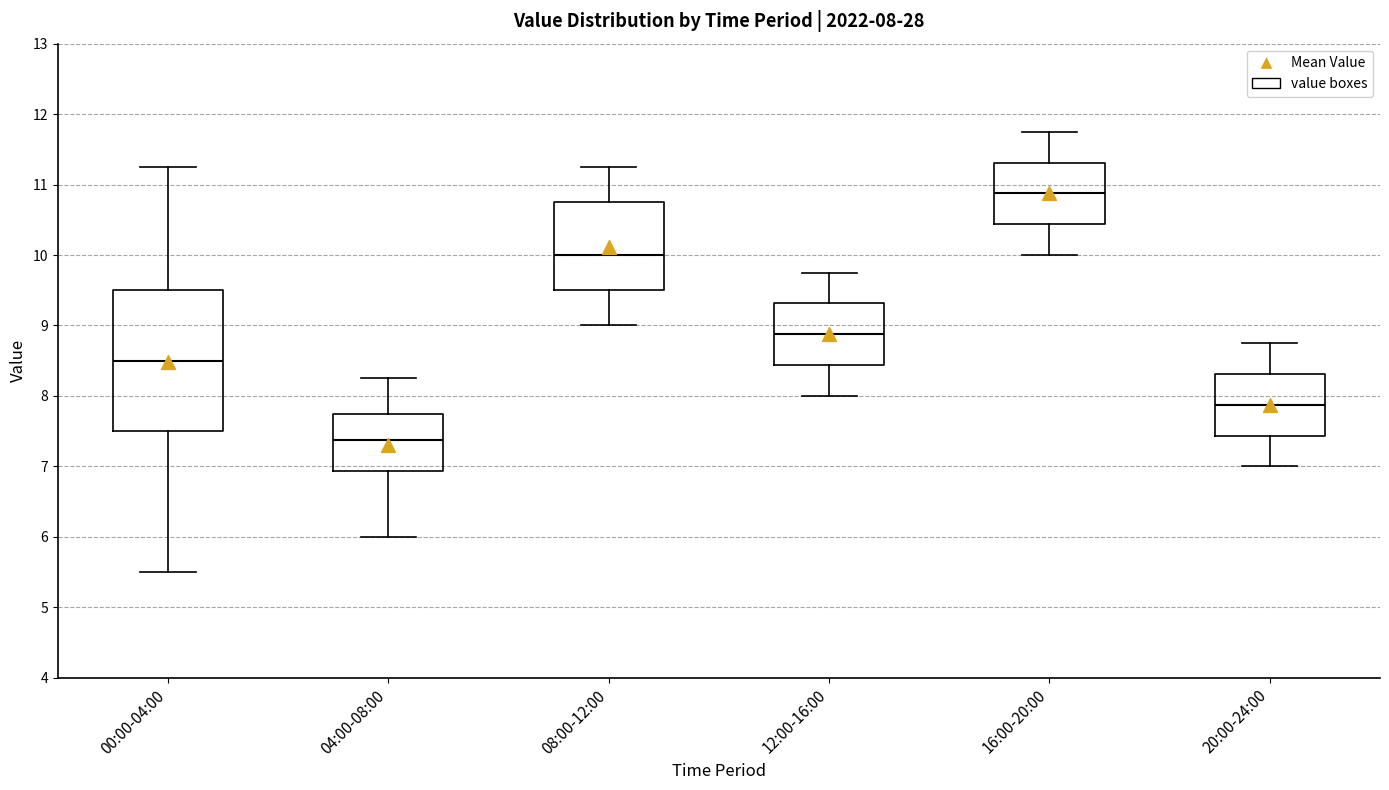

Comparing the boxes themselves (not the whiskers), which one is the tallest?

00:00-04:00